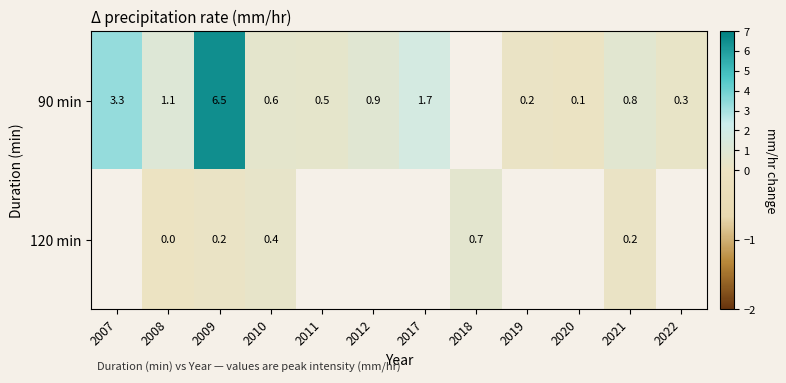

What is the total value across all series at 2009?

6.7